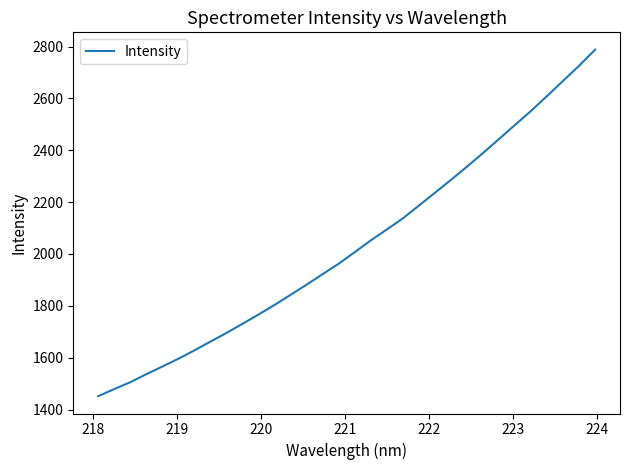

What is the difference between the maximum and minimum values?

1336.3